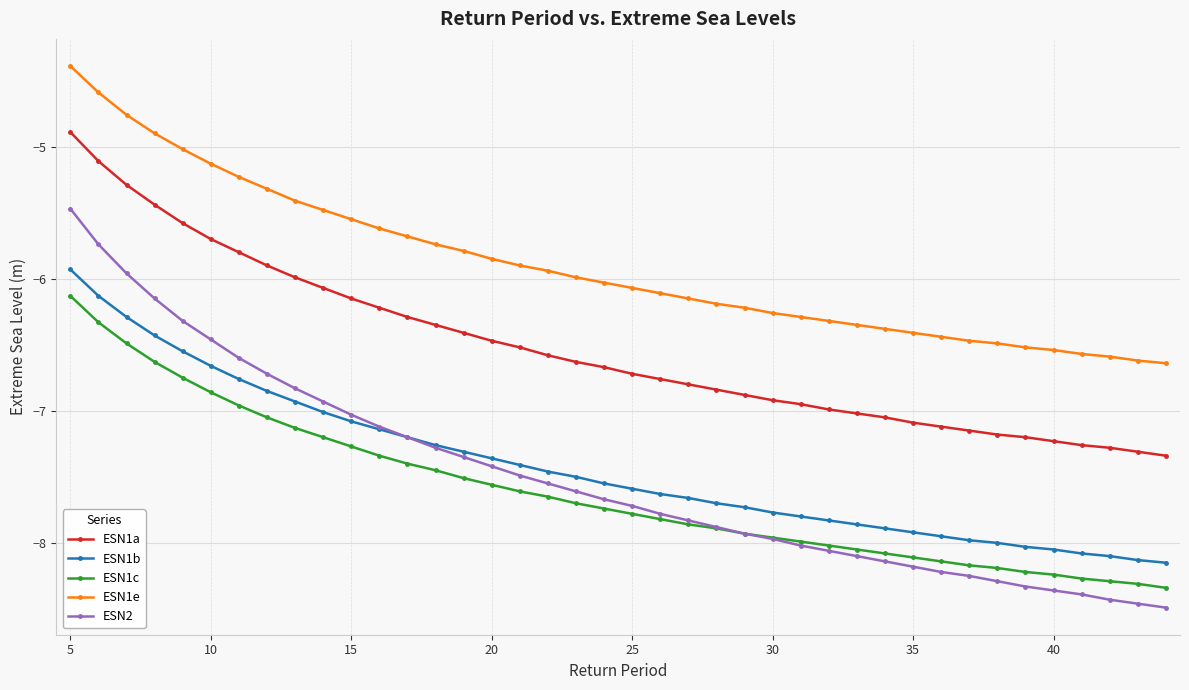

Rank the series by their maximum value, from highest to lowest.

ESN1e, ESN1a, ESN2, ESN1b, ESN1c